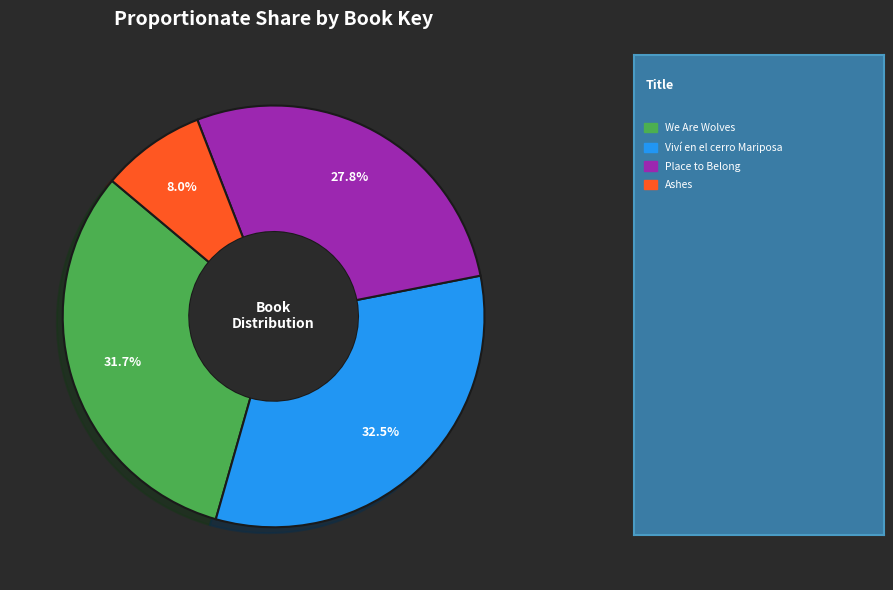

Does any single category account for the majority?

No